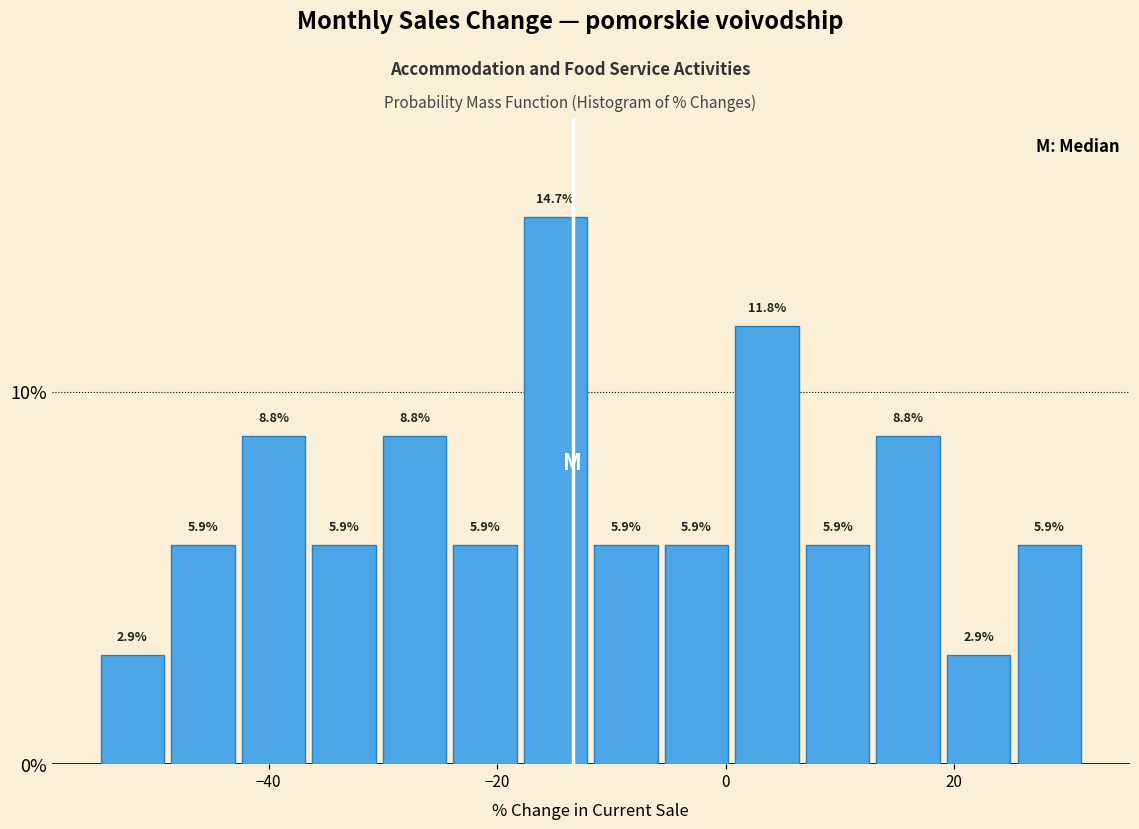

Around what value on the x-axis is the tallest bar? Give the approximate position of its centre, as read against the axis.

-14